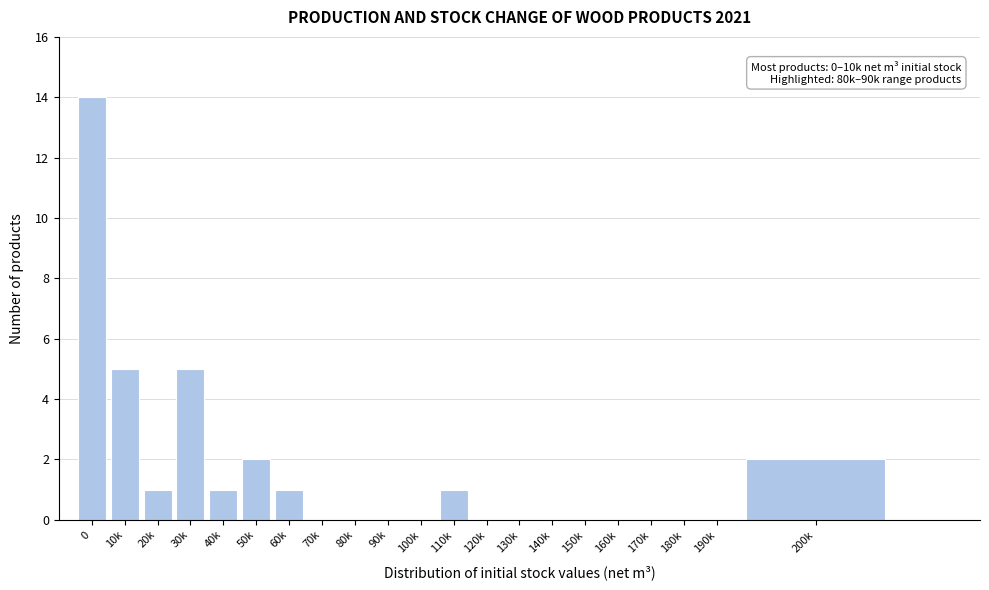

Reading right to left, what are all the values shown in this chart?

200k=2	190k=0	180k=0	170k=0	160k=0	150k=0	140k=0	130k=0	120k=0	110k=1	100k=0	90k=0	80k=0	70k=0	60k=1	50k=2	40k=1	30k=5	20k=1	10k=5	0=14